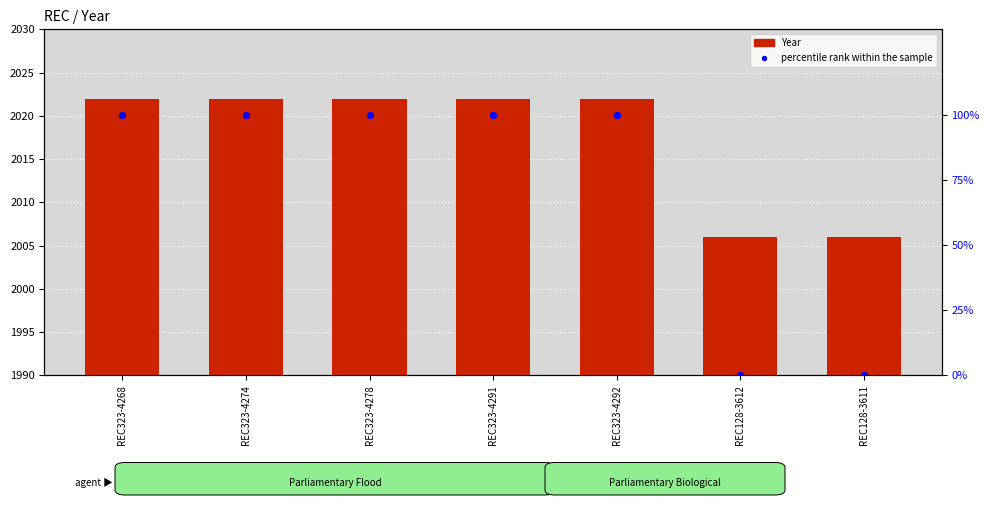

What is the total value across all series at REC323-4291?

2122